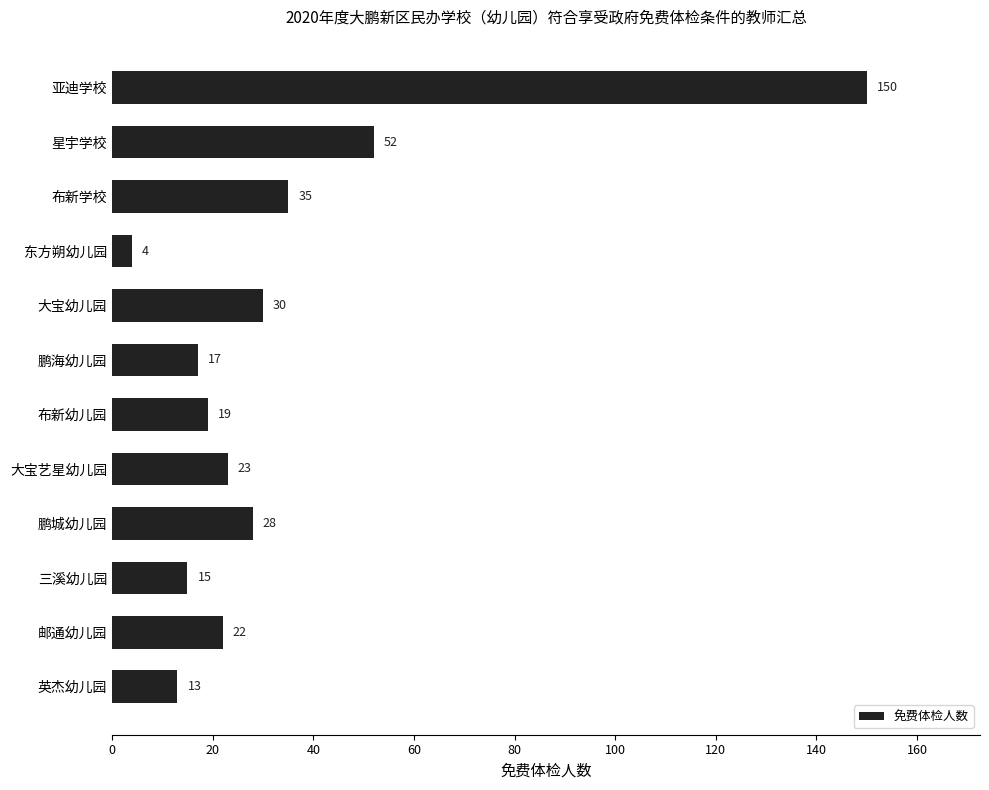

How many data points are less than 23?

6